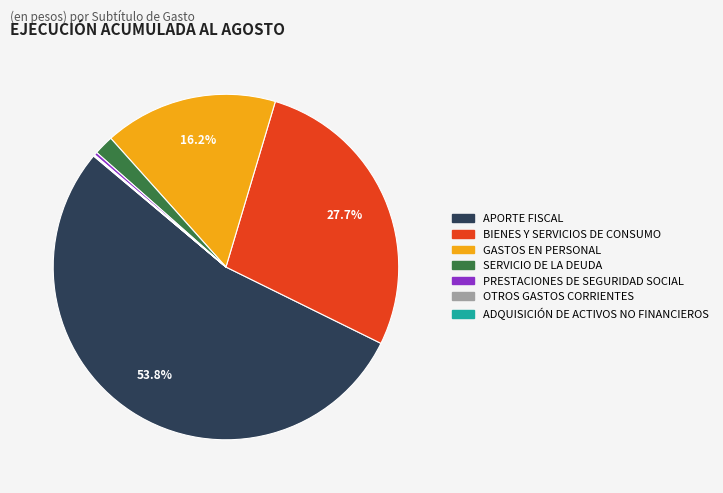

True or false: PRESTACIONES DE SEGURIDAD SOCIAL accounts for 0% of the total.

True